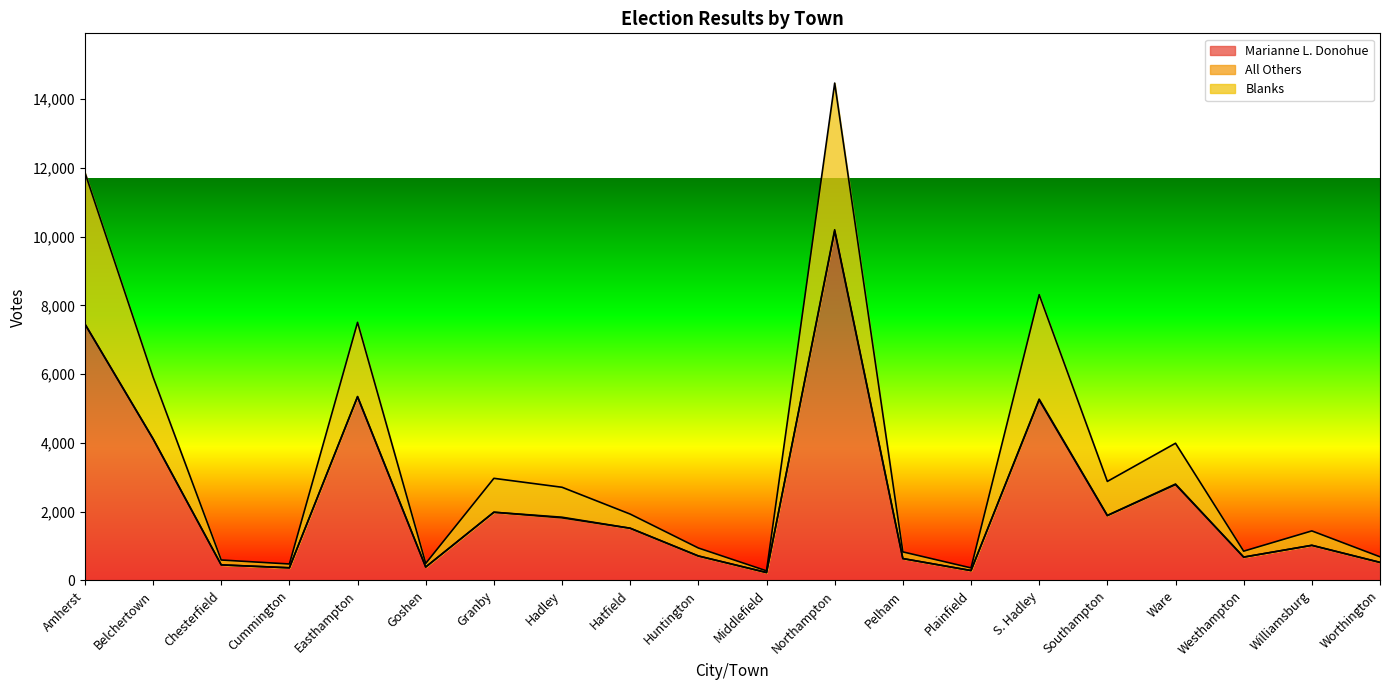

How many lines are shown in the chart?

3